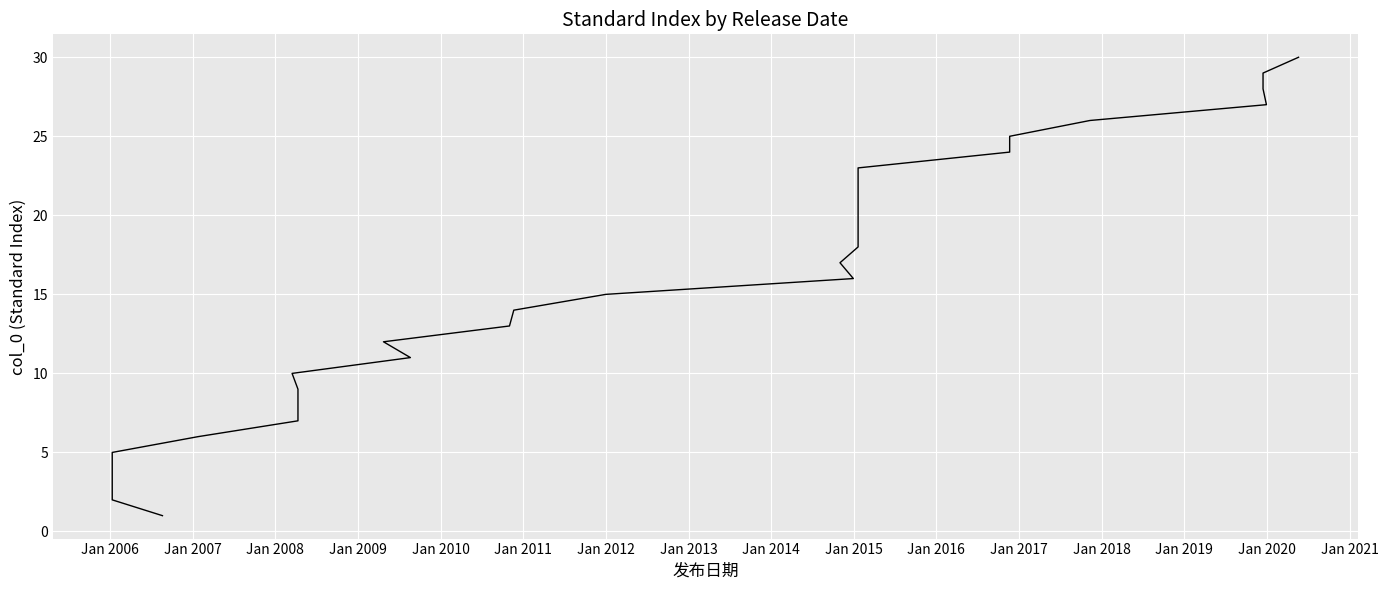

What is the minimum value shown in the chart?

1